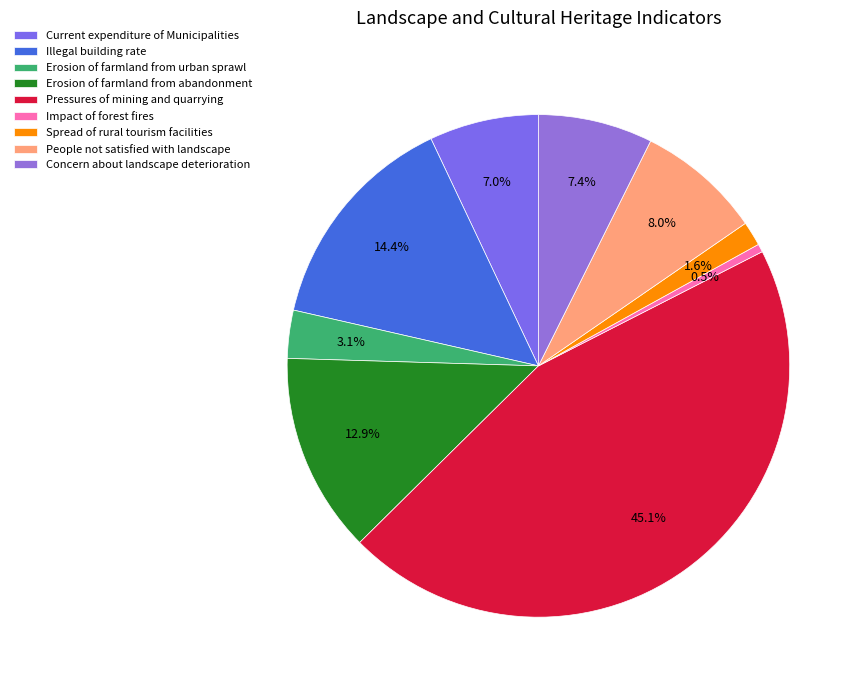

Approximately how many times larger is the value at Current expenditure of Municipalities compared to Erosion of farmland from abandonment?

0.5